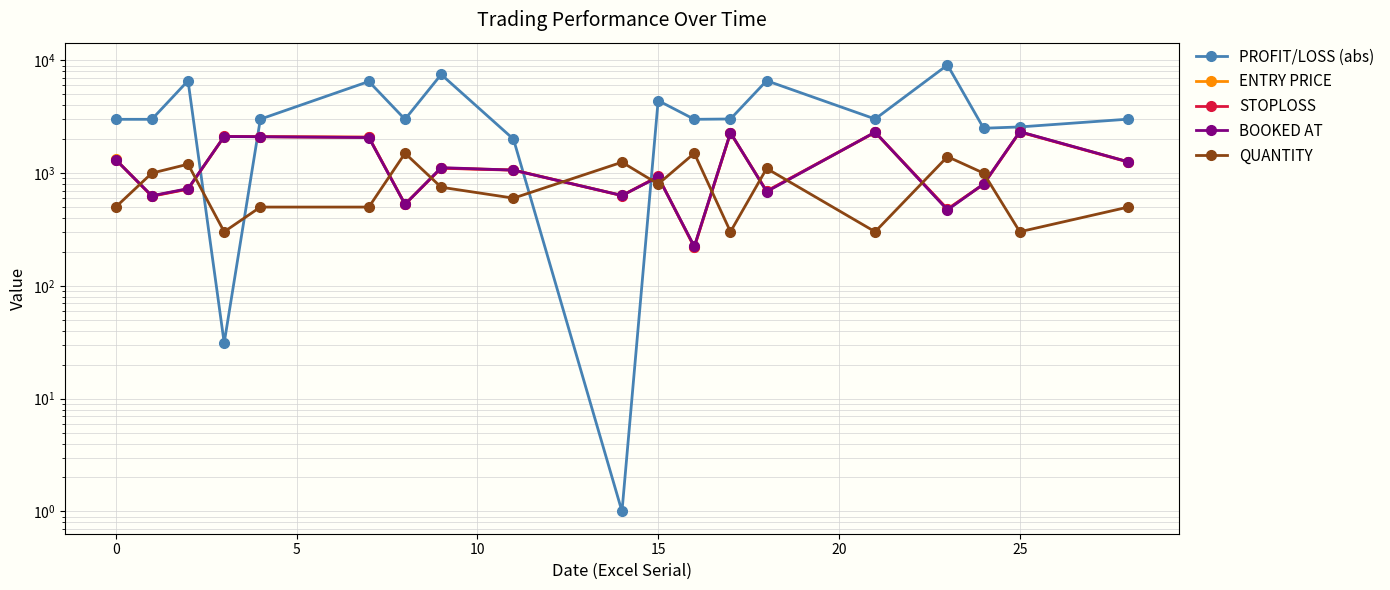

What is the minimum value shown in the chart?

1.0